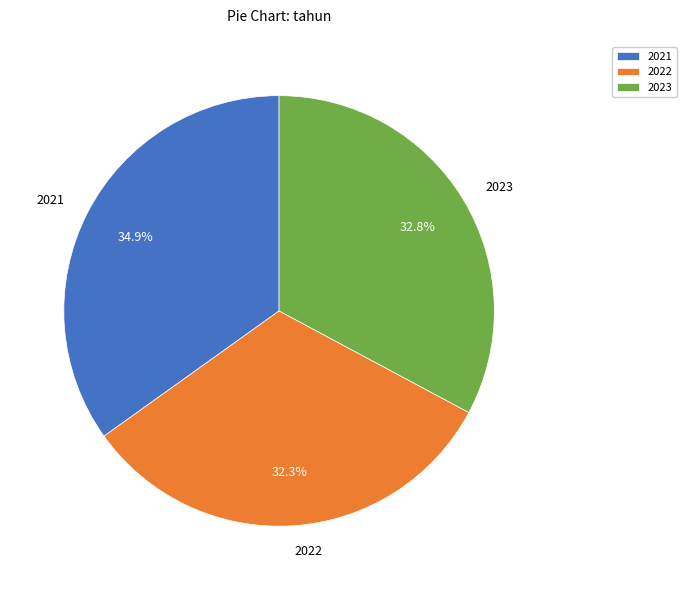

Which category has the biggest portion of the pie?

2021